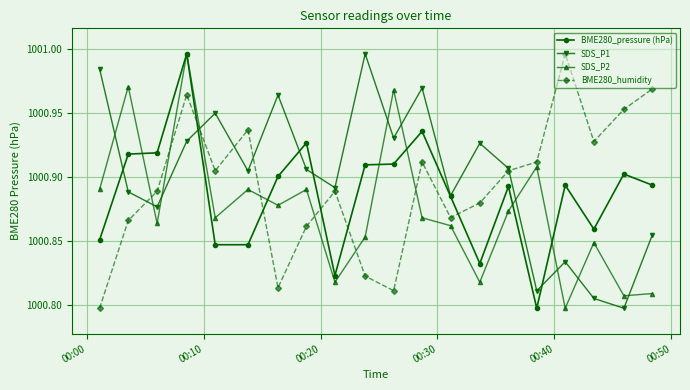

At how many categories does at least one series exceed 1000?

20